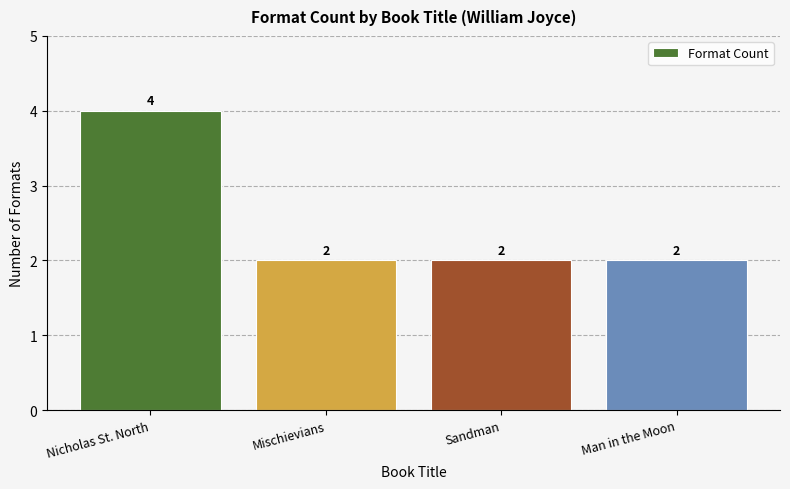

The value at Nicholas St. North is 4. True or false?

True